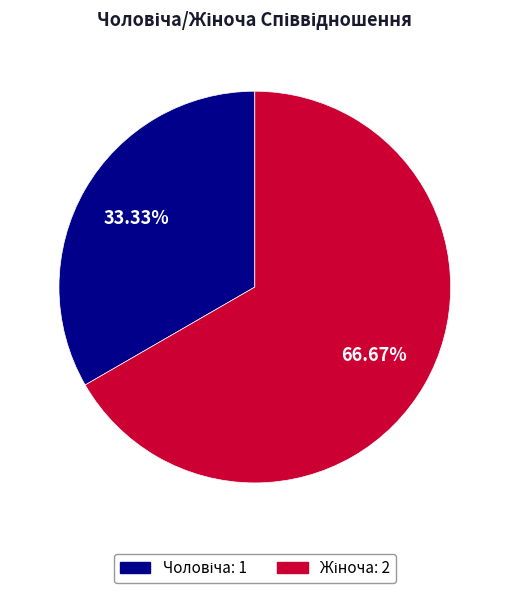

Between Чоловіча and Жіноча, which is larger?

Жіноча